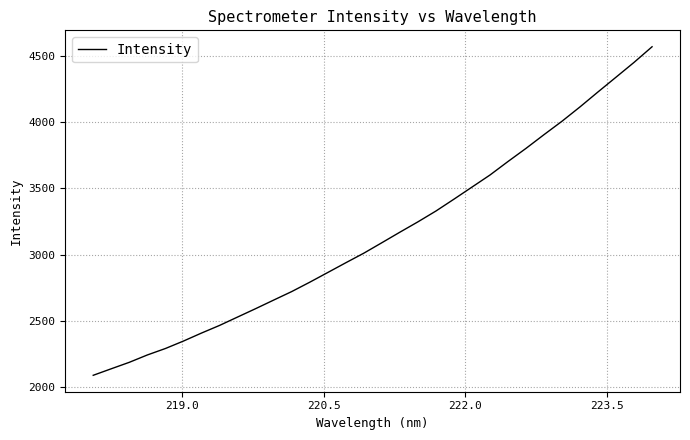

What is the maximum value shown in the chart?

4566.0